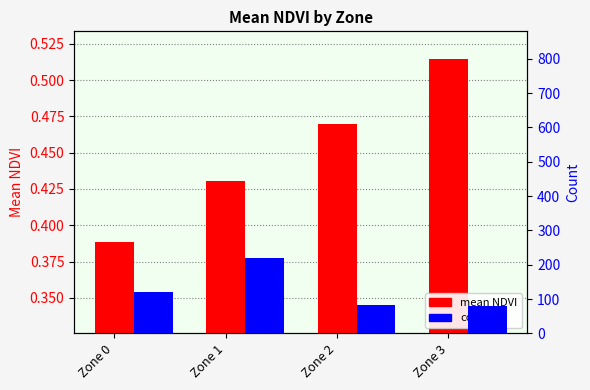

What is the total value across all series at Zone 2?

84.5